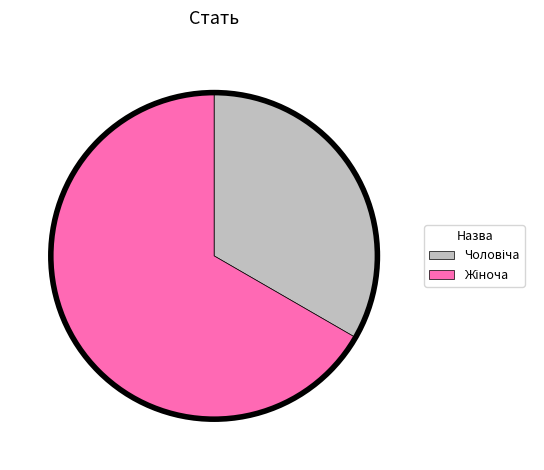

Is there a majority slice in this chart?

Yes